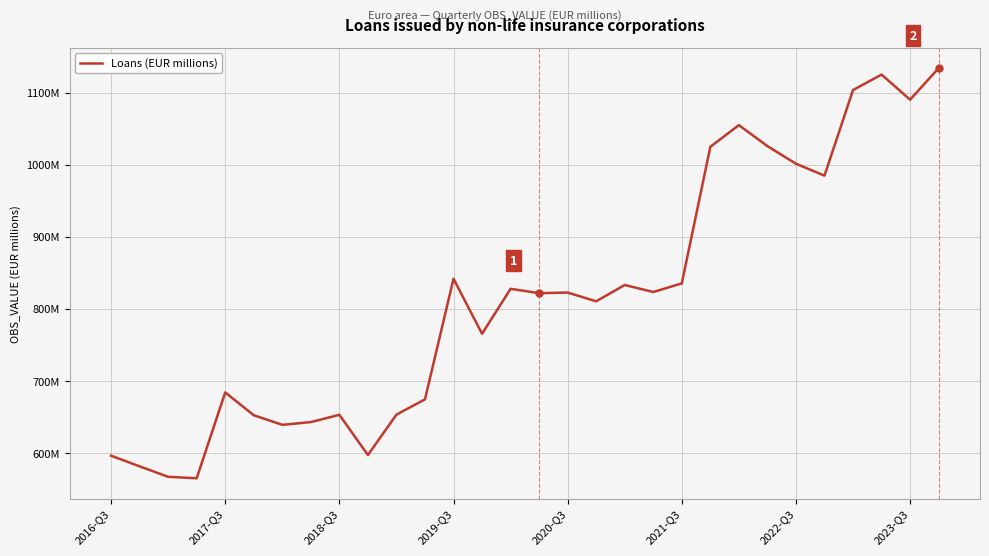

Does the chart display data point markers on the line(s)?

No